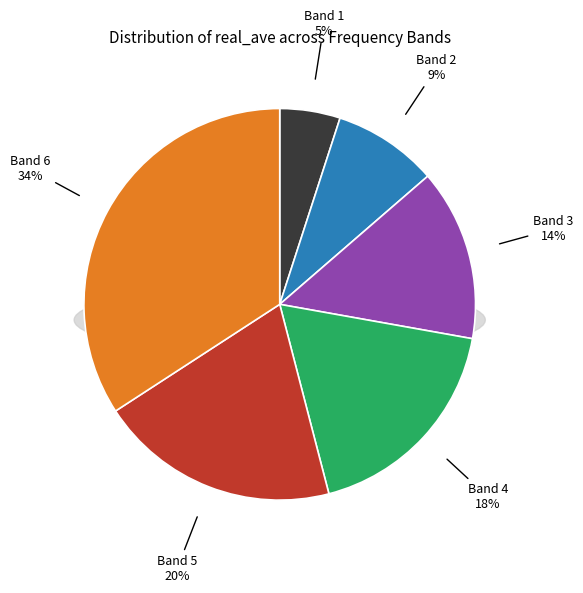

Is 13931.75 the majority of the pie?

No